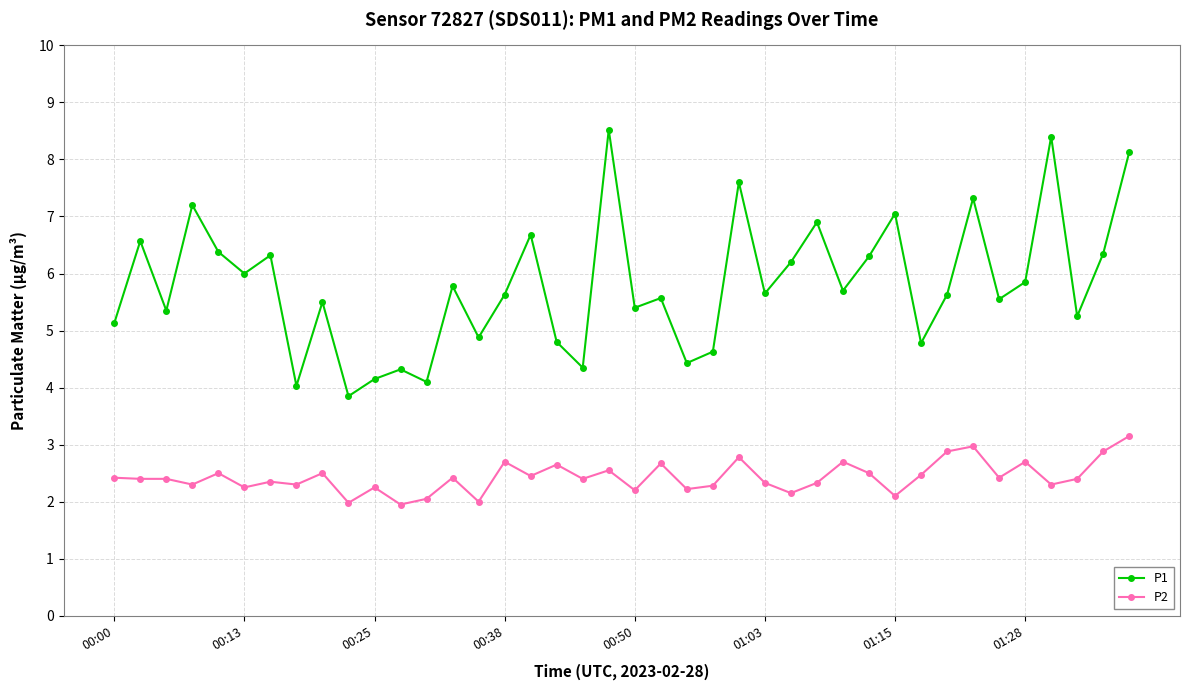

How many data points does each series have?

40